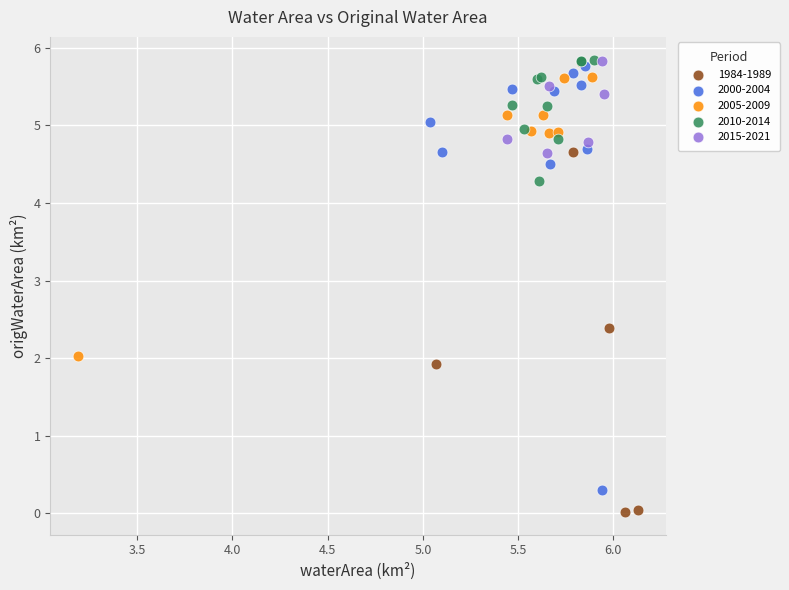

Which series contains the lowest Y value?

1984-1989